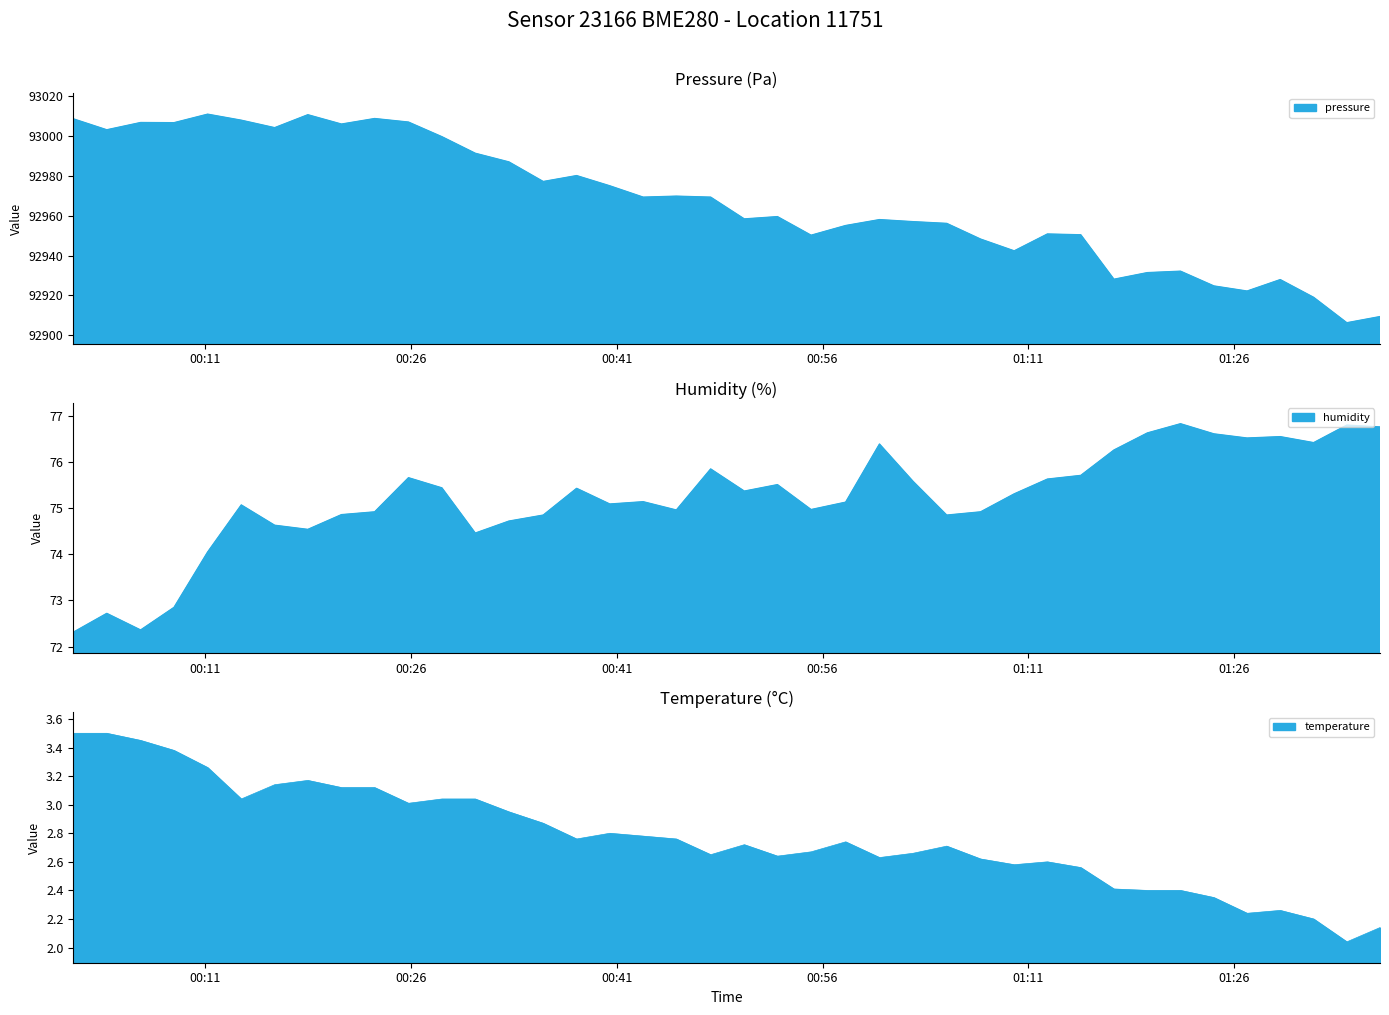

How many interior local valleys does the humidity series have?

10